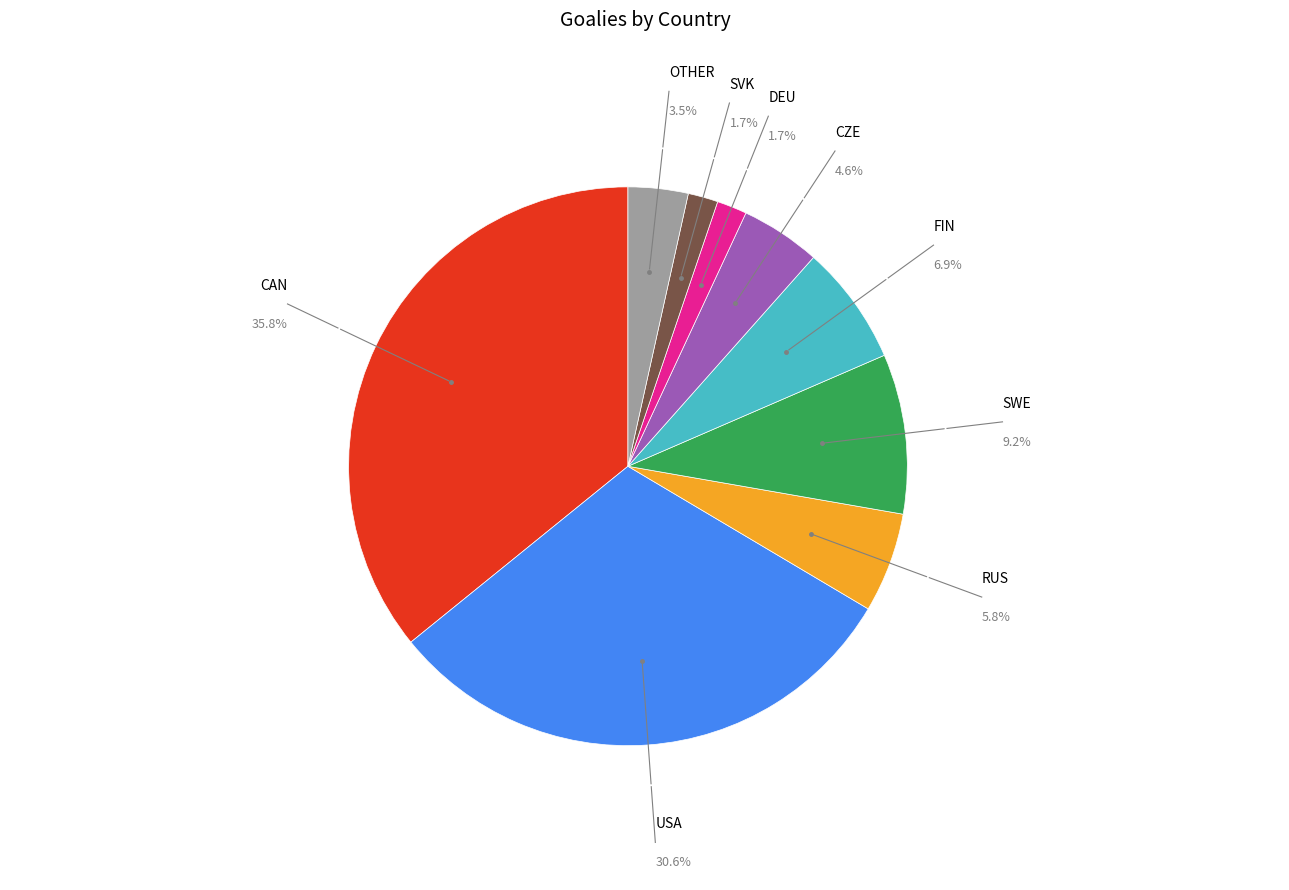

Which has a higher value, SWE or DEU?

SWE